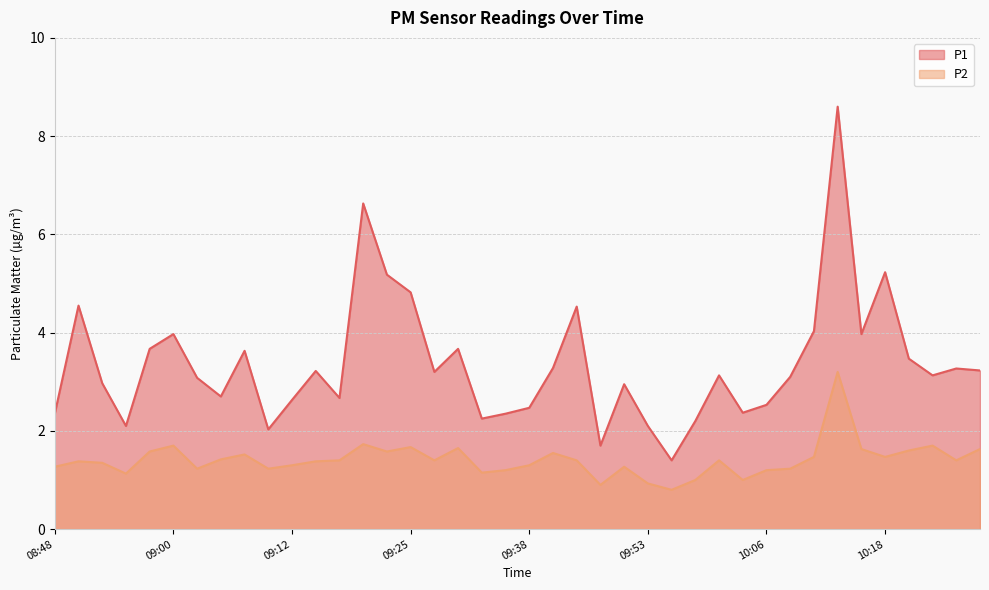

At which label does P1 first exceed 3?

08:50